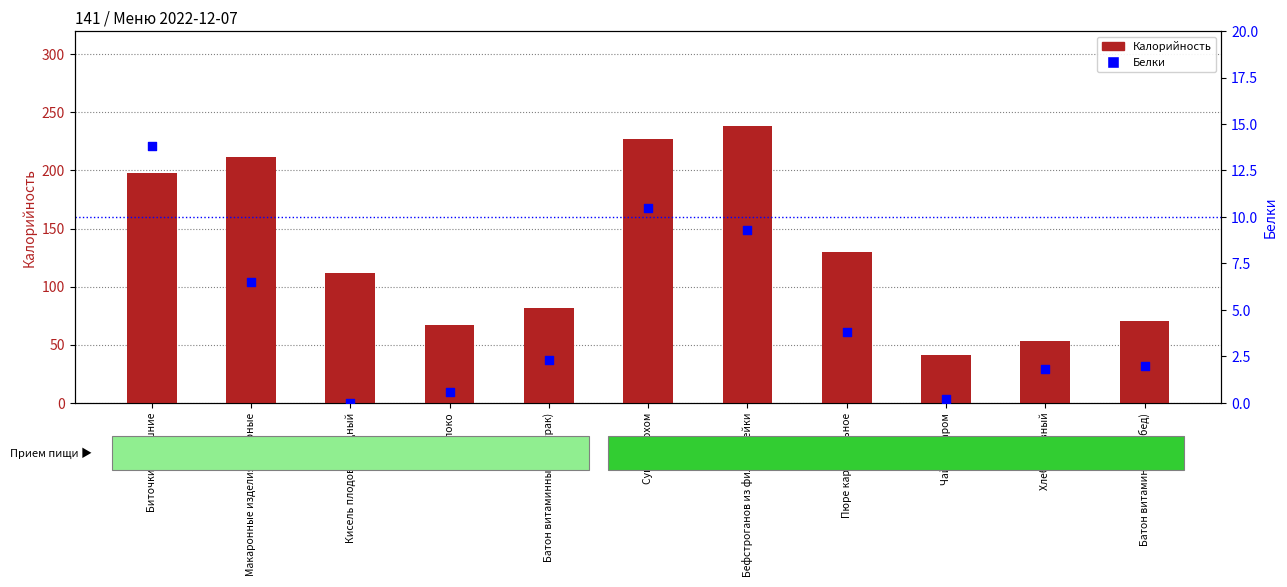

At which category is the sum across all series the highest?

Бефстроганов из филе индейки